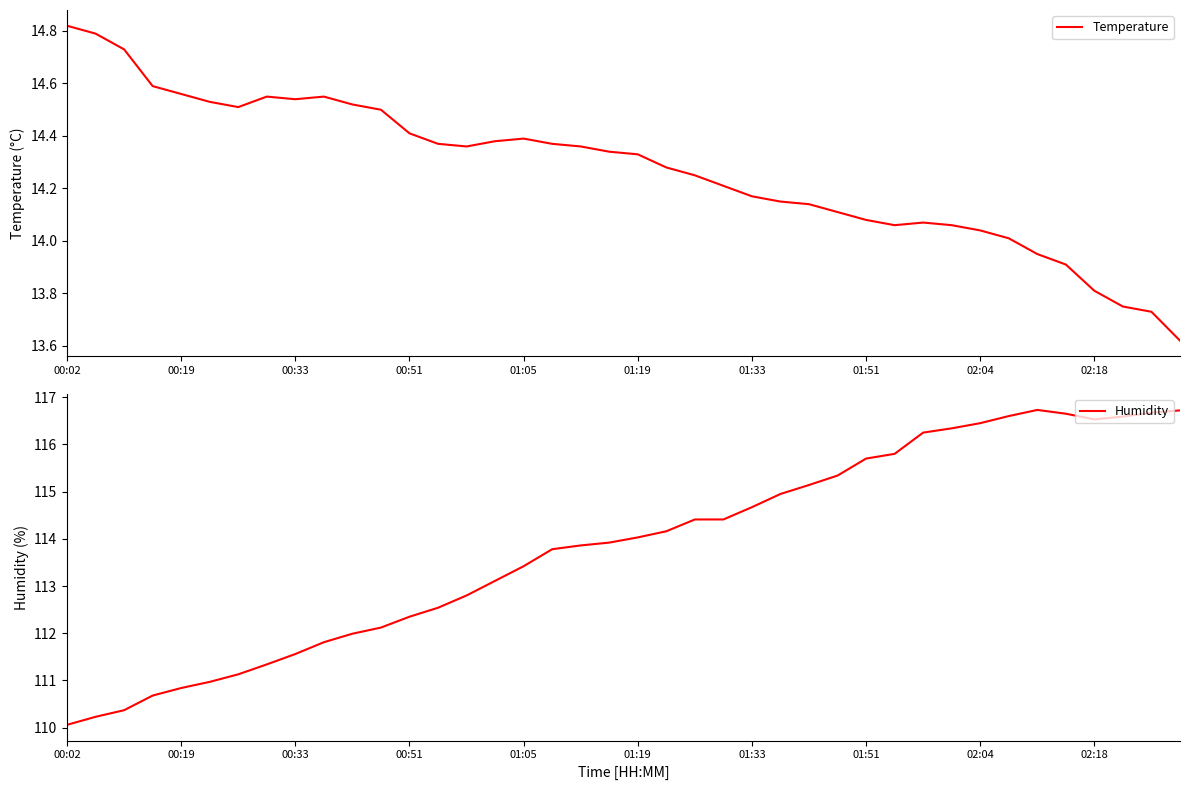

What is the sum of the Temperature values at 37 and 21?

28.0